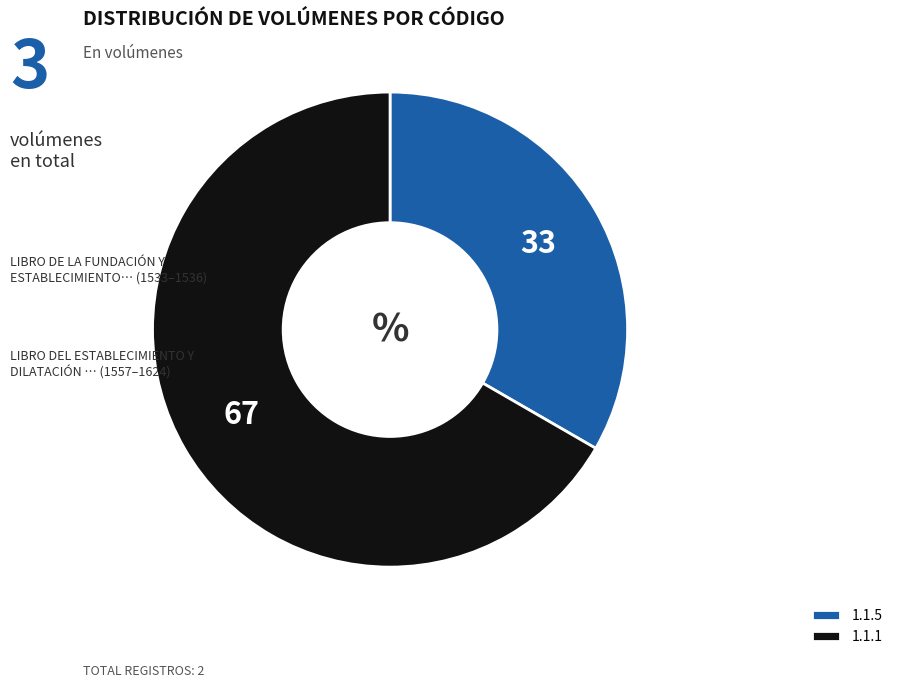

Is the sum of 1.1.5 and 1.1.1 greater than half?

Yes